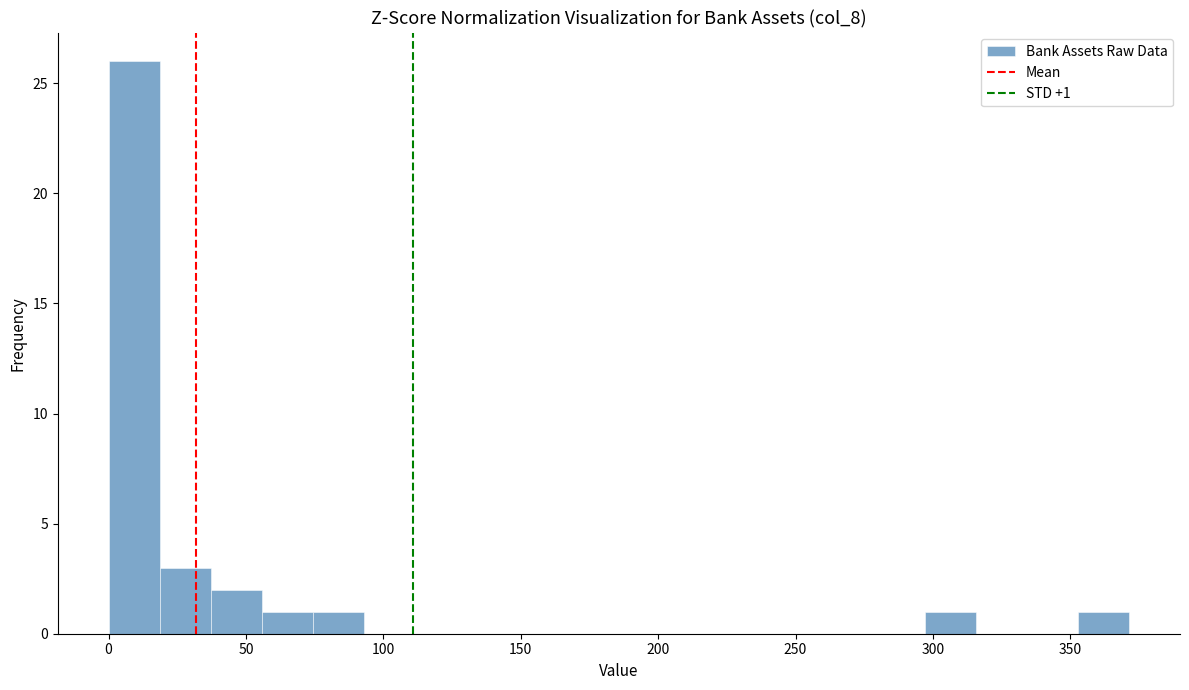

Read against the x-axis, roughly where is the centre of the tallest bar?

10